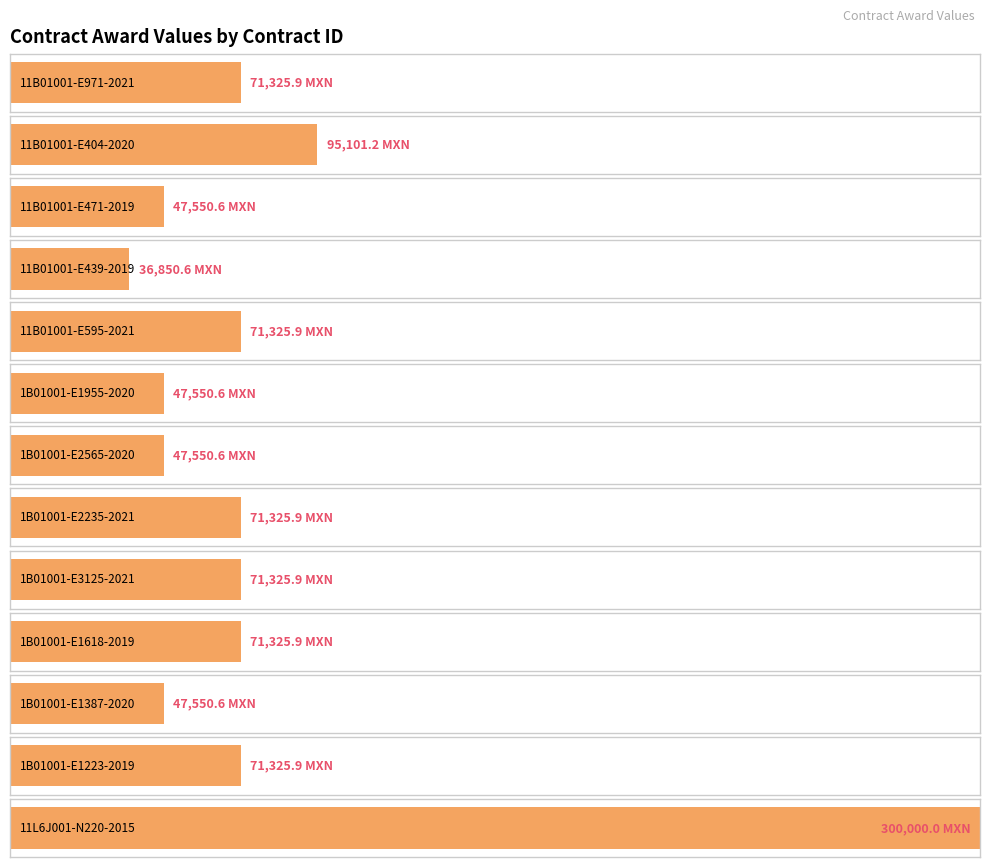

Reading right to left, list all the values displayed in this chart.

300000.0	71325.9	47550.6	71325.9	71325.9	71325.9	47550.6	47550.6	71325.9	36850.6	47550.6	95101.2	71325.9